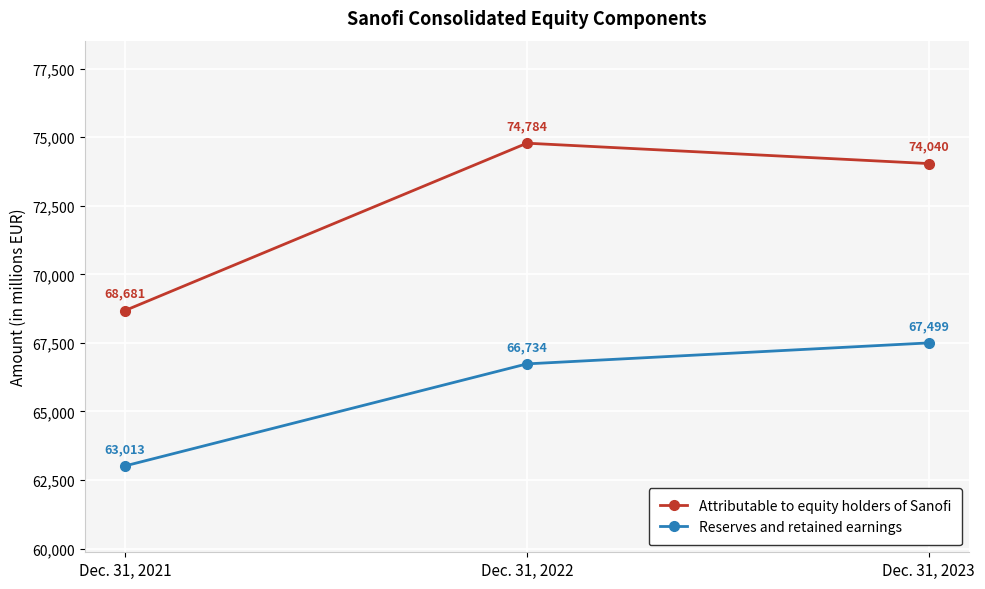

What is the average value of the Attributable to equity holders of Sanofi series?

72502